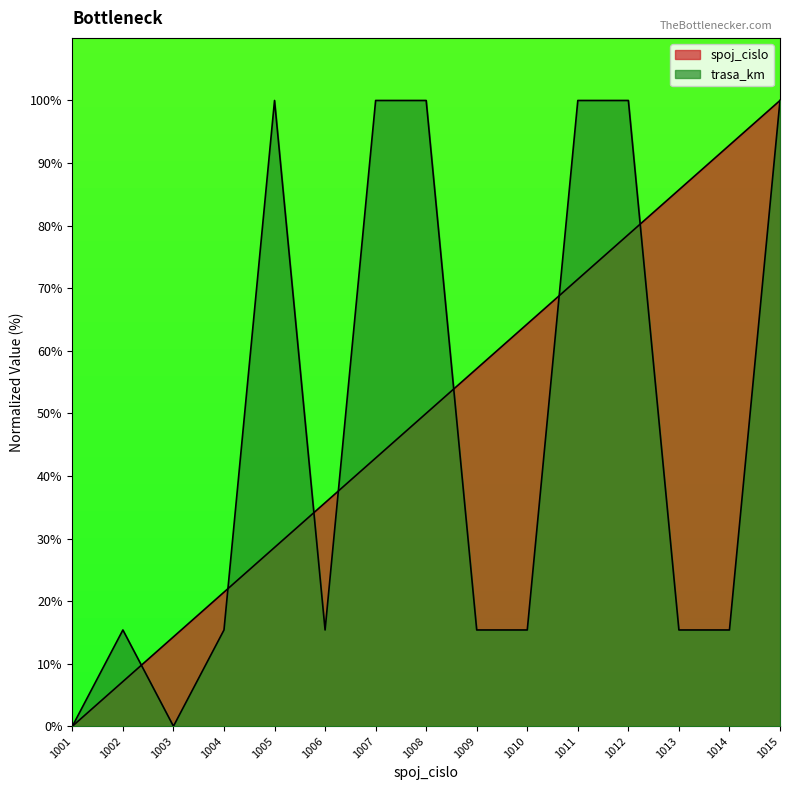

Reading left to right, list all the values displayed in this chart.

spoj_cislo: 1001=0.0	1002=7.1	1003=14.3	1004=21.4	1005=28.6	1006=35.7	1007=42.9	1008=50.0	1009=57.1	1010=64.3	1011=71.4	1012=78.6	1013=85.7	1014=92.9	1015=100.0
trasa_km: 1001=0.0	1002=15.4	1003=0.0	1004=15.4	1005=100.0	1006=15.4	1007=100.0	1008=100.0	1009=15.4	1010=15.4	1011=100.0	1012=100.0	1013=15.4	1014=15.4	1015=100.0